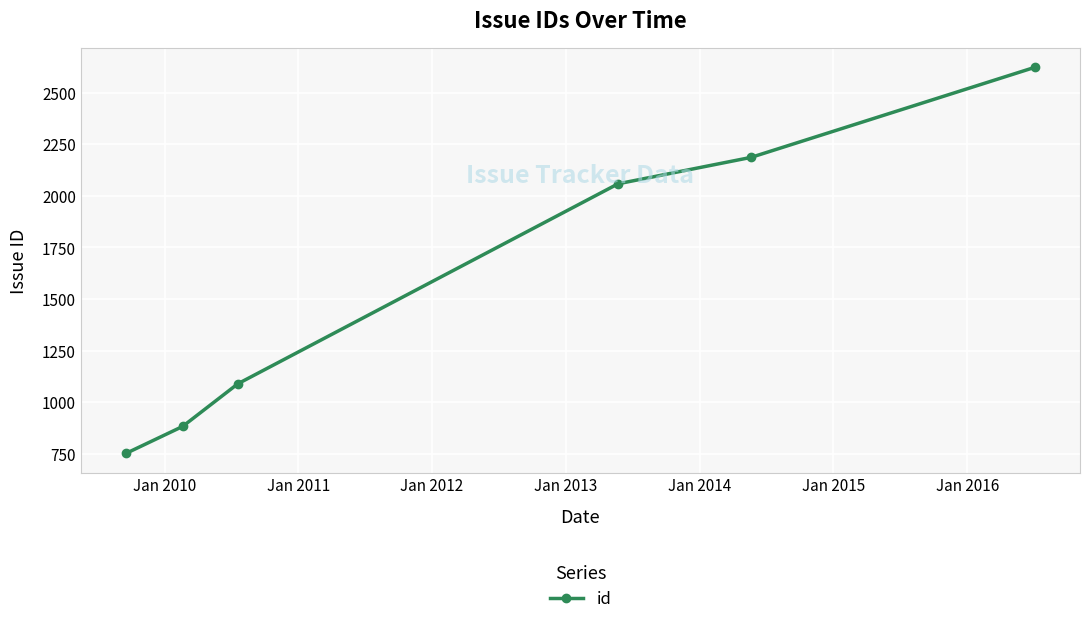

What is the smallest value displayed?

752